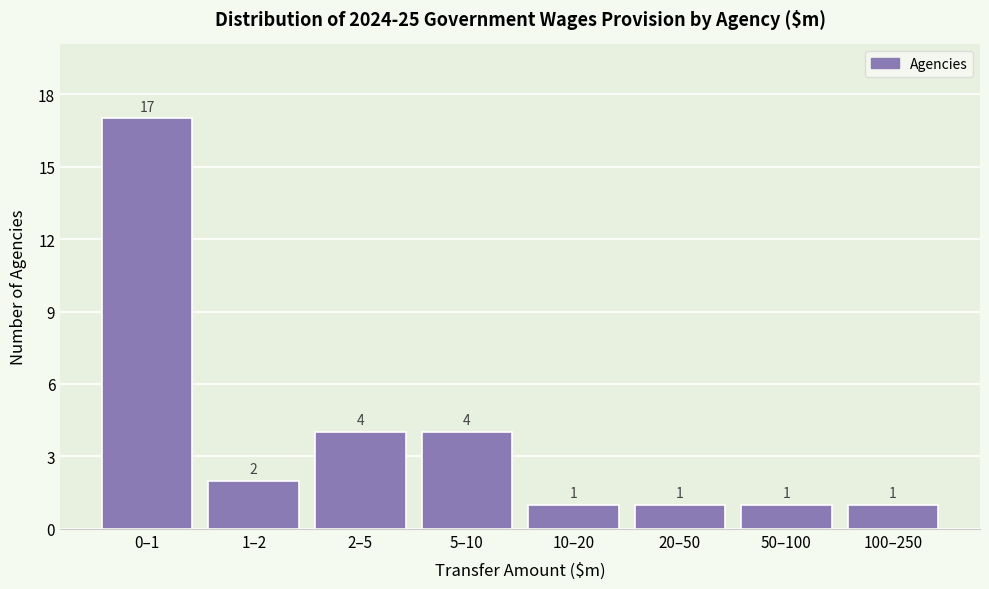

Reading left to right, what are all the values shown in this chart?

0–1=17	1–2=2	2–5=4	5–10=4	10–20=1	20–50=1	50–100=1	100–250=1